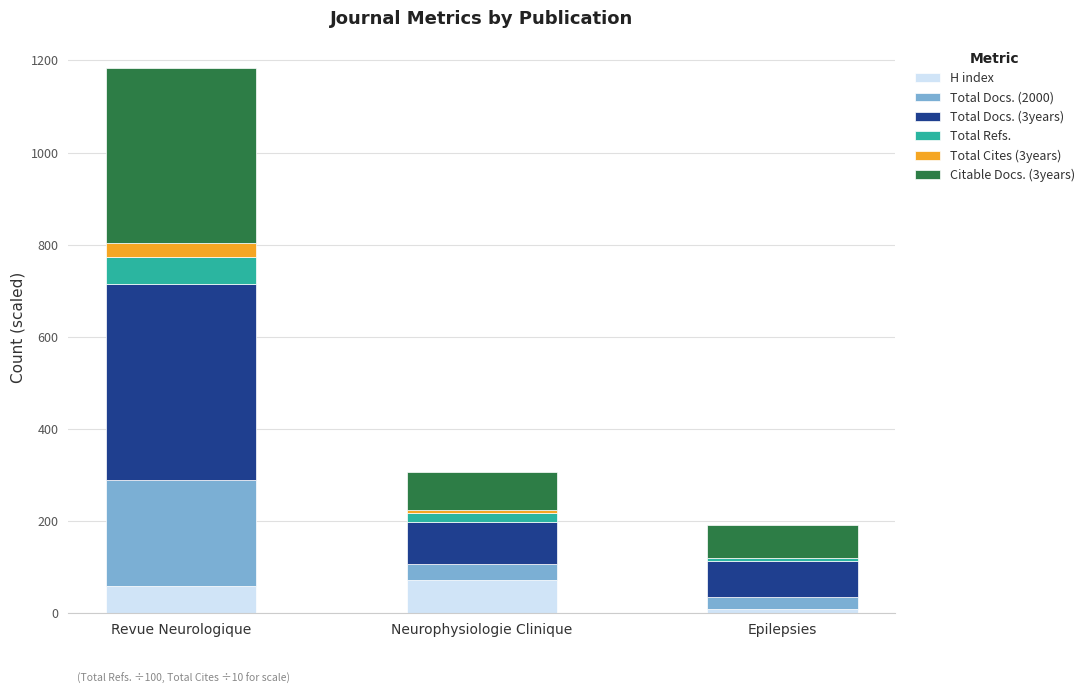

At which category is the sum across all series the highest?

Revue Neurologique